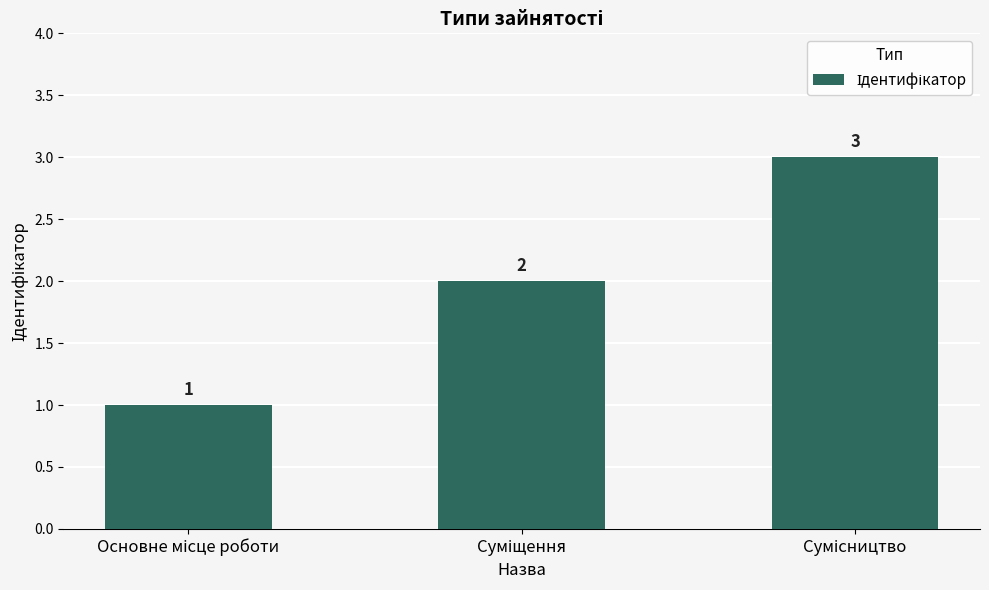

What is the value of the 3rd bar from the left?

3